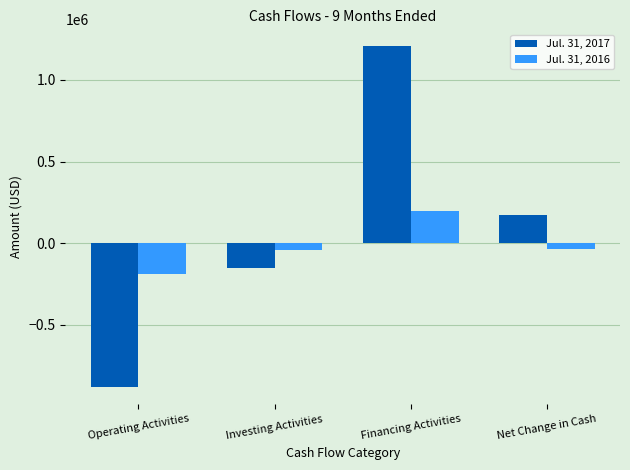

Between Investing Activities and Net Change in Cash, which series saw the biggest shift?

Jul. 31, 2017